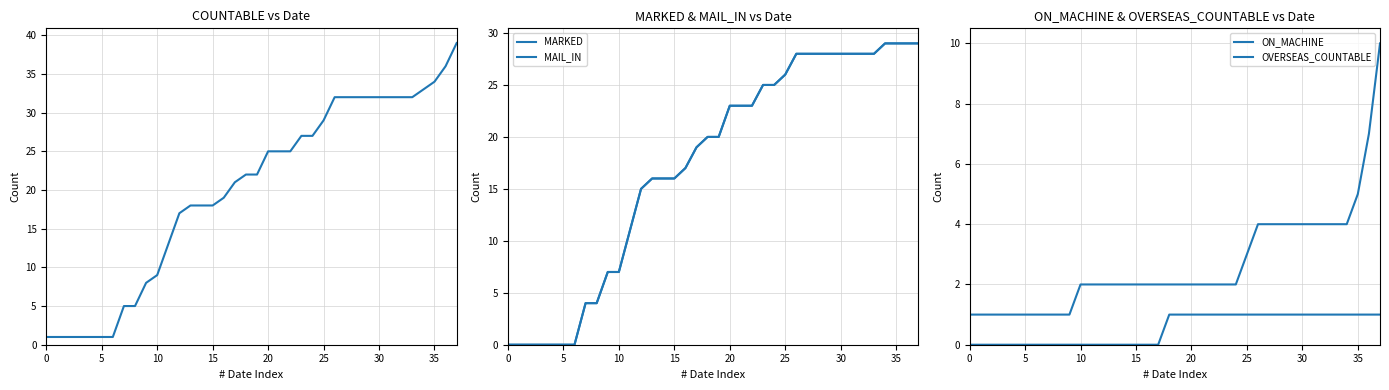

What is the difference between the second highest and second lowest values in the OVERSEAS_COUNTABLE series?

1